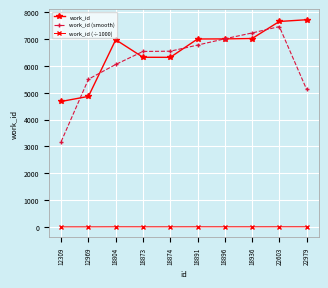

What are all the series names shown in the legend?

work_id, work_id (smooth), work_id (÷1000)